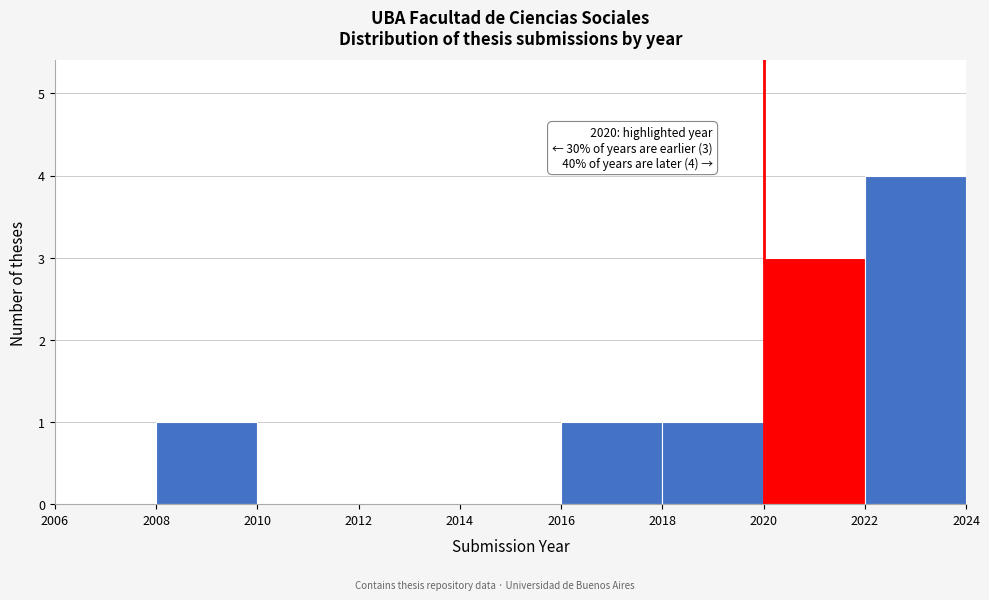

Which range on the x-axis has the tallest bar?

2022 to 2024